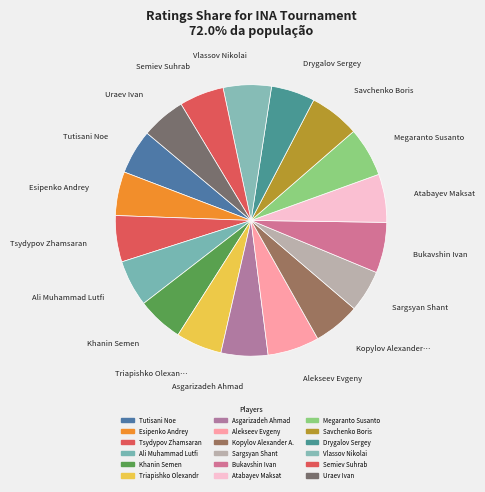

How many segments does this pie chart have?

18